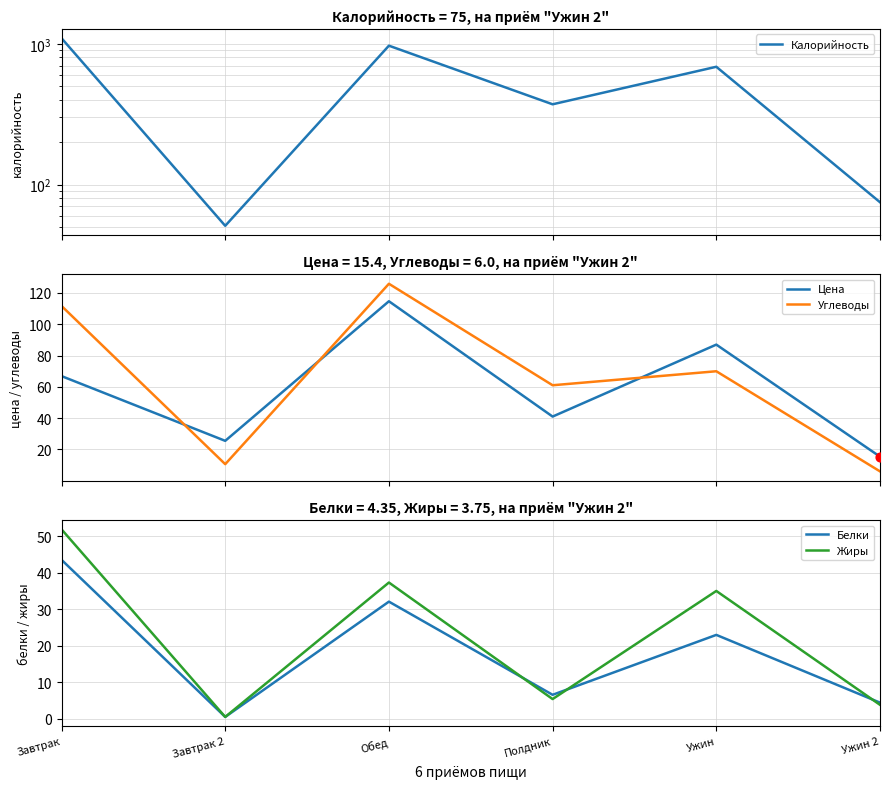

What are all the series names shown in the legend?

Калорийность, Цена, Углеводы, Белки, Жиры